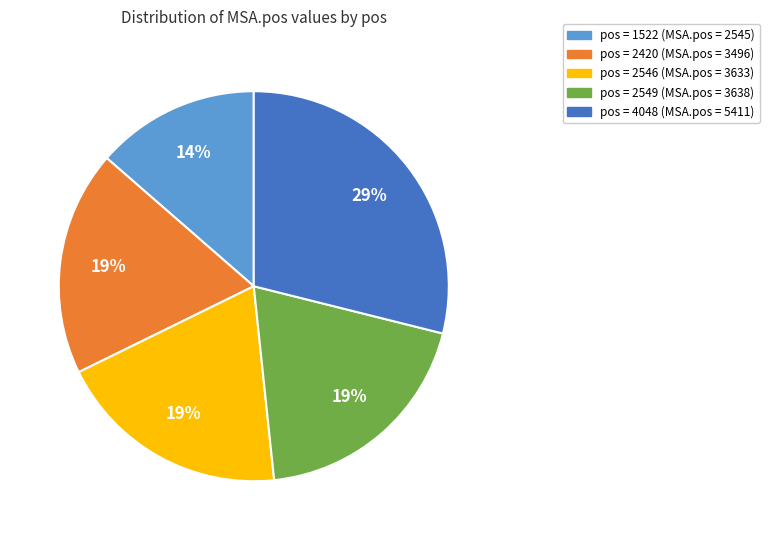

Does any single category account for the majority?

No